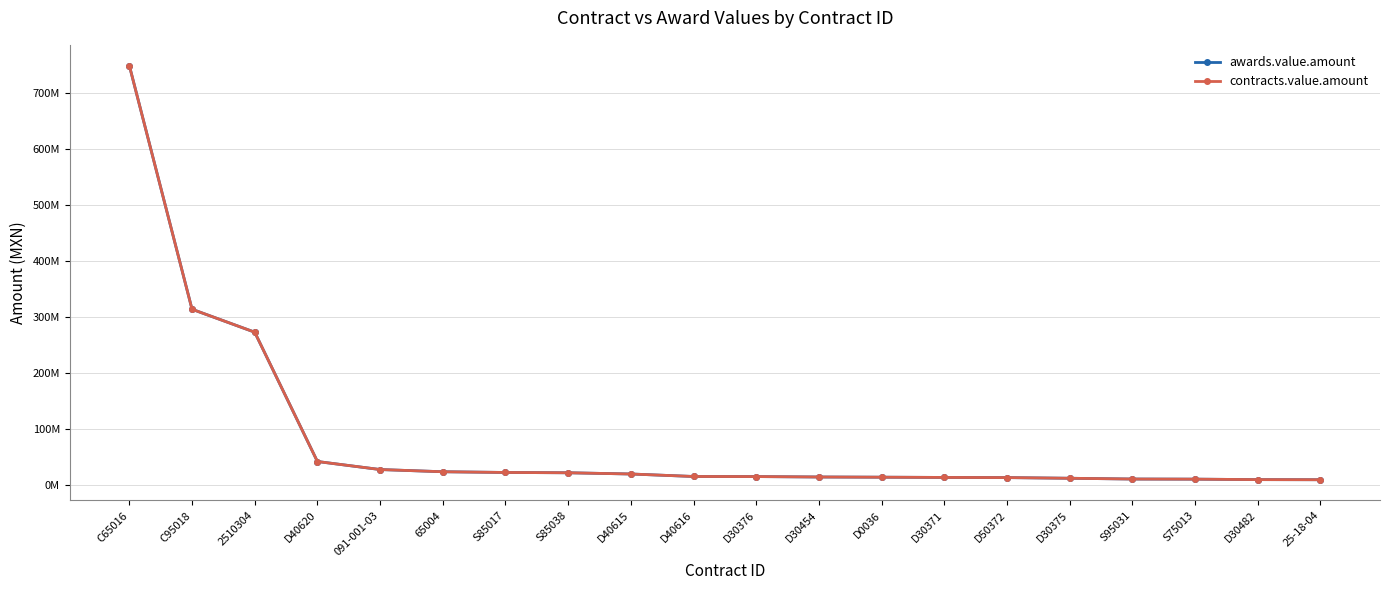

True or false: awards.value.amount has a value of 9932278.5 at S75013.

True